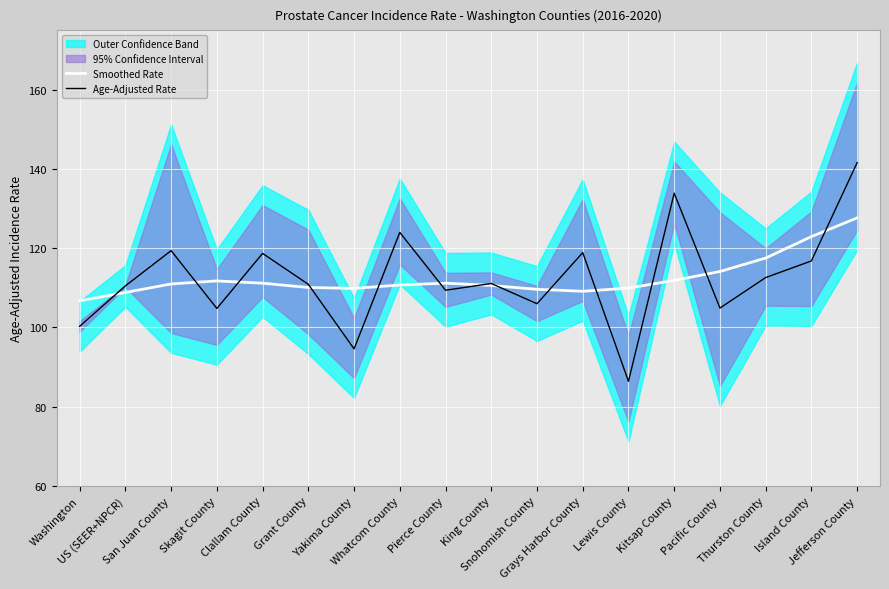

What is the approximate value of Smoothed Rate at Lewis County?

109.9